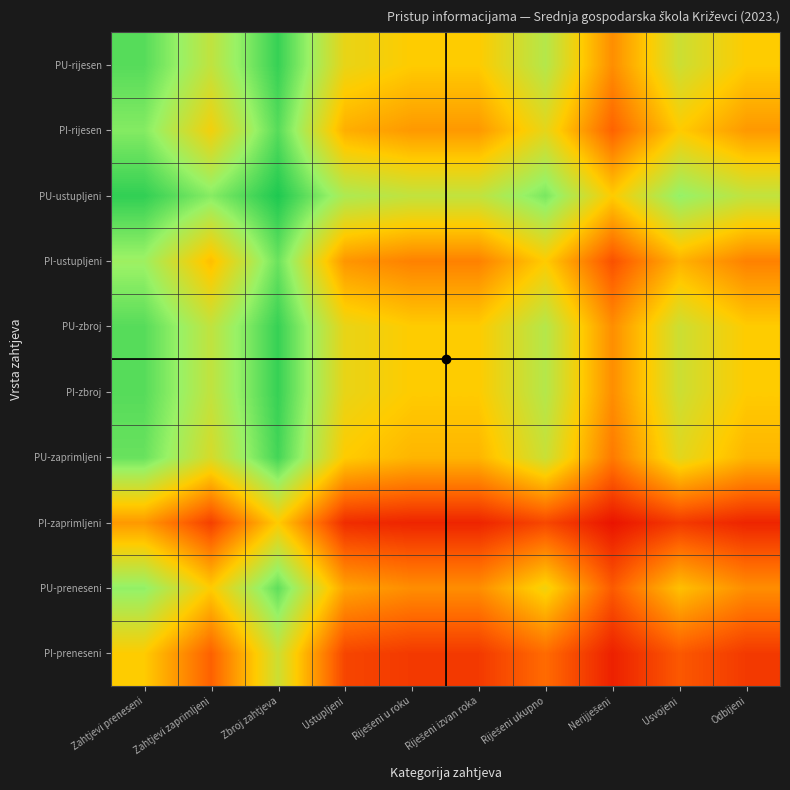

What is the minimum value shown in the chart?

0.1